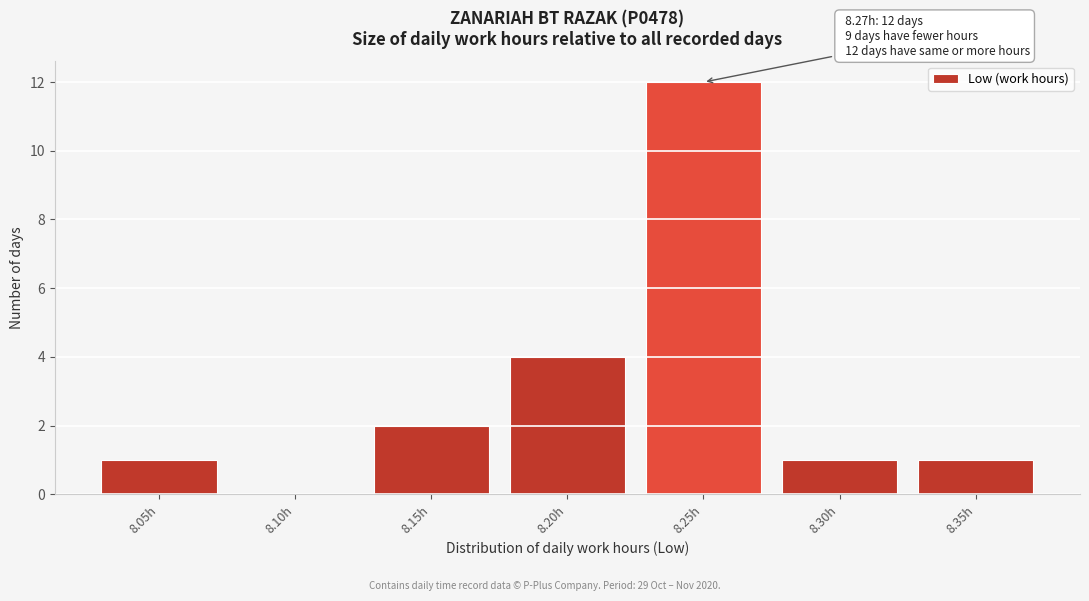

Reading left to right, transcribe all the data shown in this chart.

8.05h=1	8.10h=0	8.15h=2	8.20h=4	8.25h=12	8.30h=1	8.35h=1